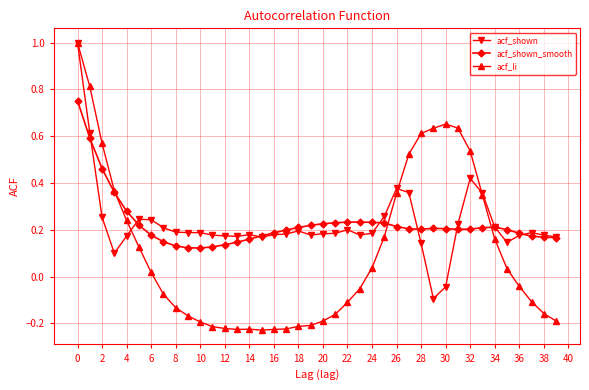

Which series has the widest spread of values?

acf_li